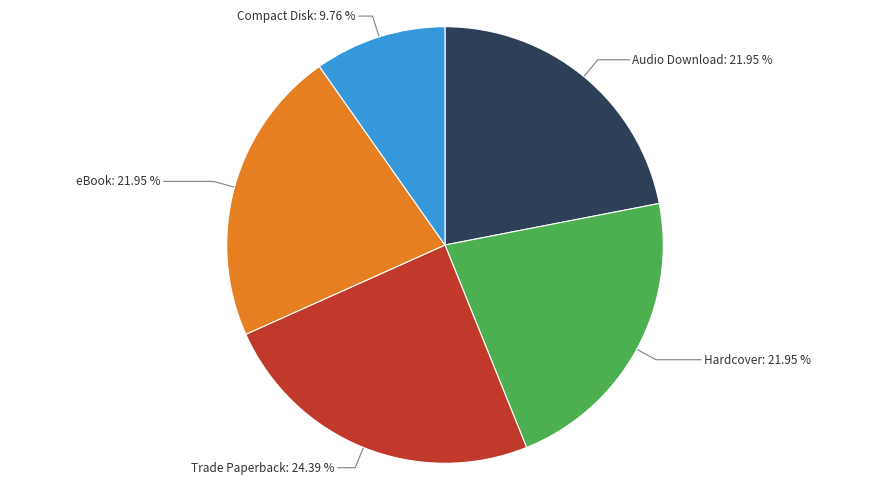

Is there a majority slice in this chart?

No